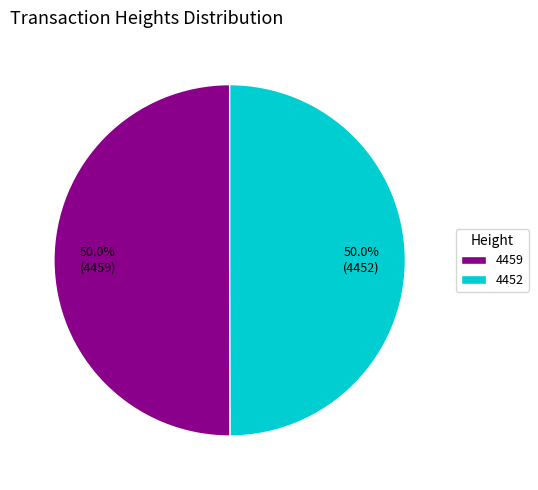

What is the total percentage of 4452 and 4459?

100.0%